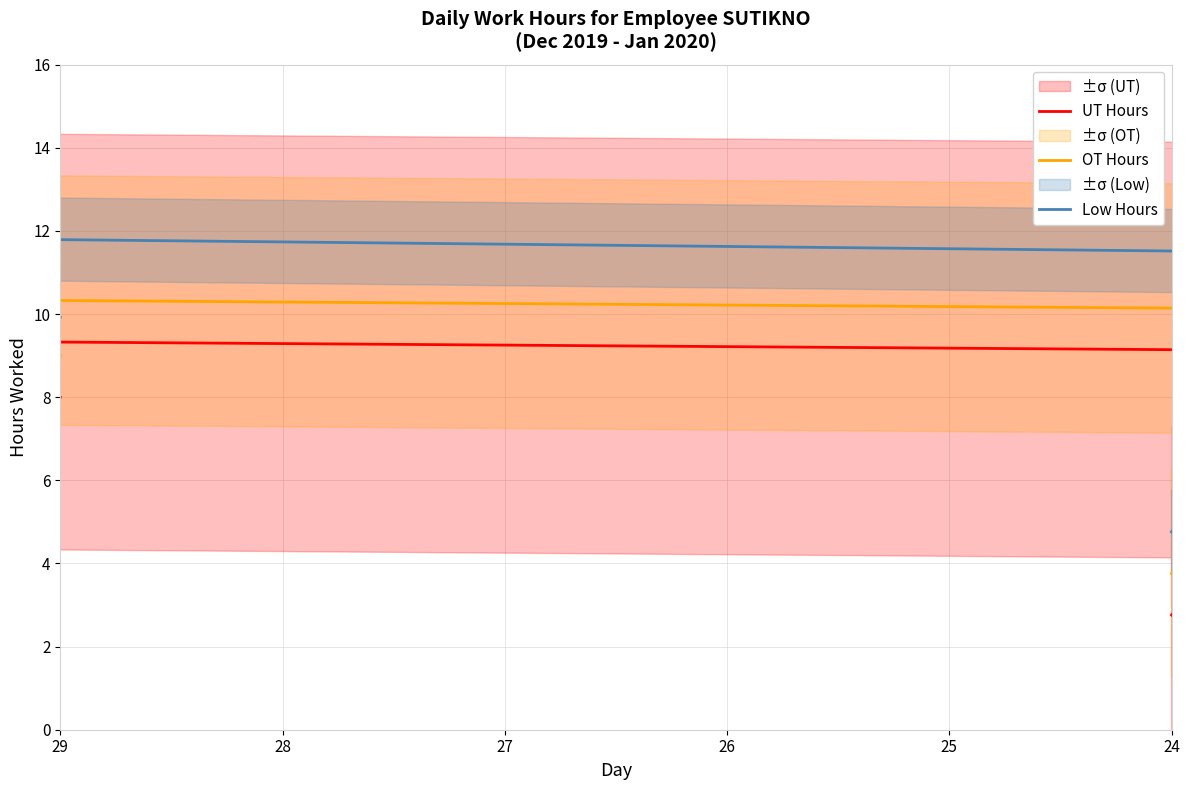

Which series has the largest total across all categories?

Low Hours